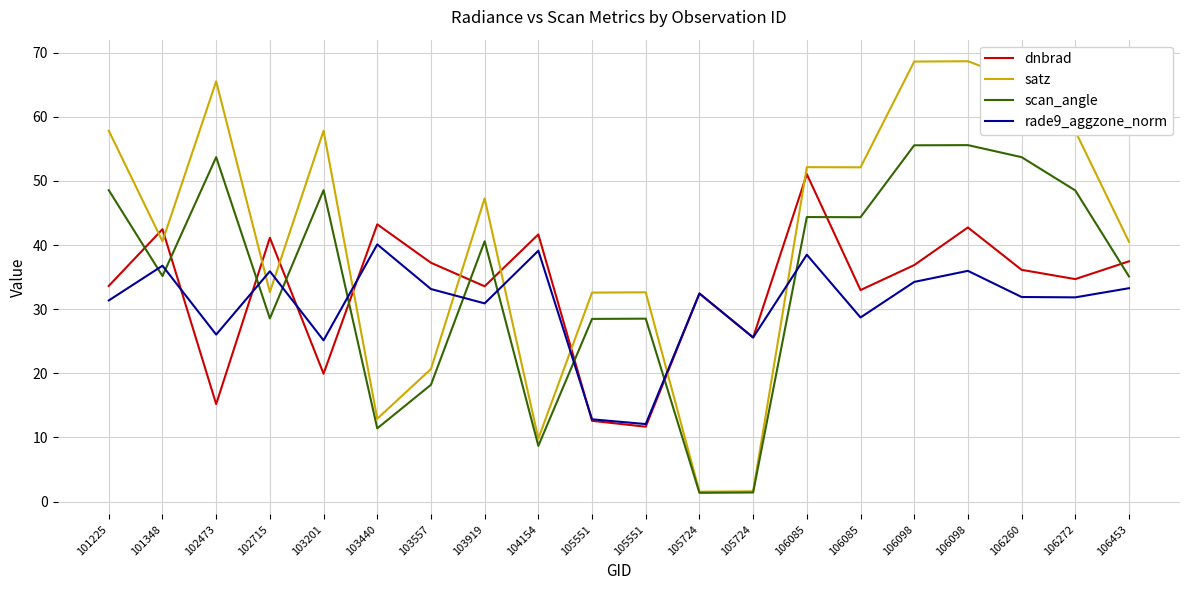

How many interior local peaks does the satz series have?

6